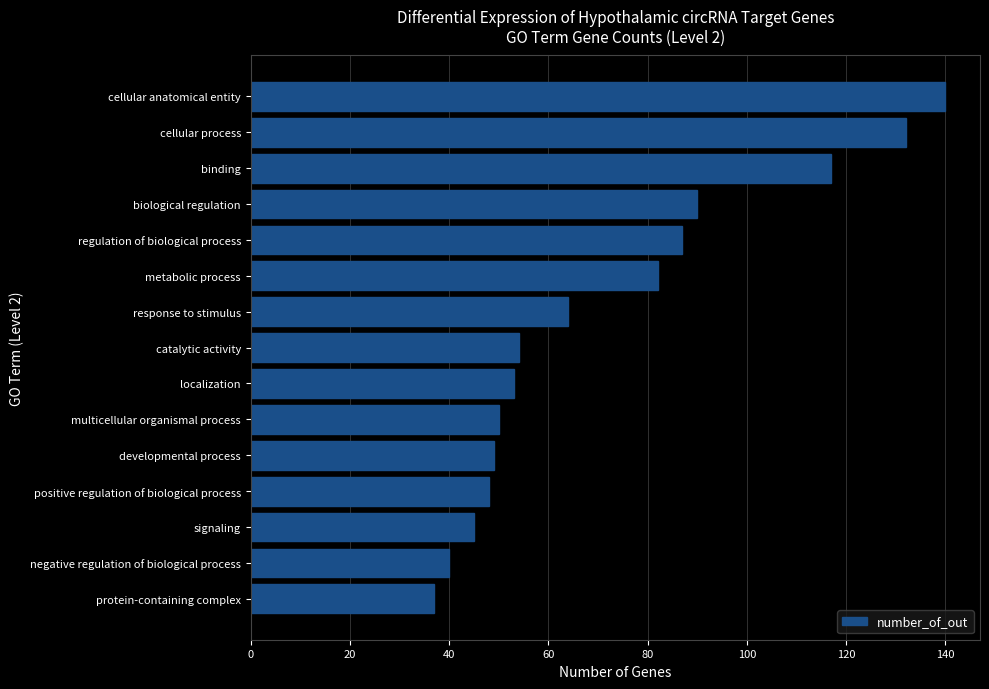

True or false: the data shows 82 at metabolic process.

True